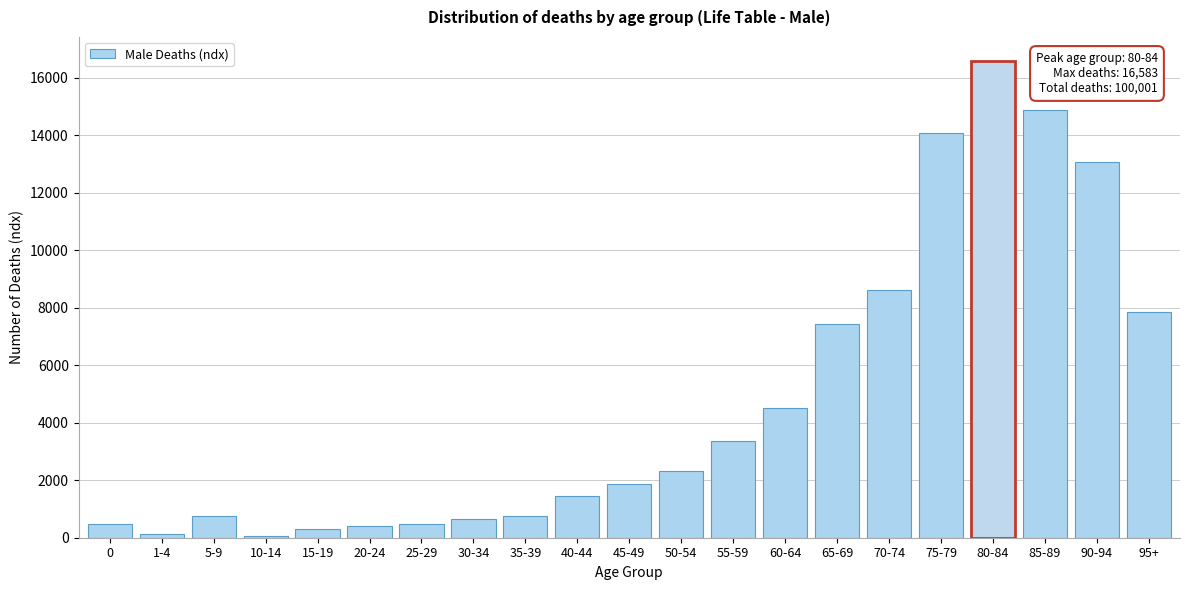

What is the ratio of the value at 25-29 to the value at 40-44?

0.3